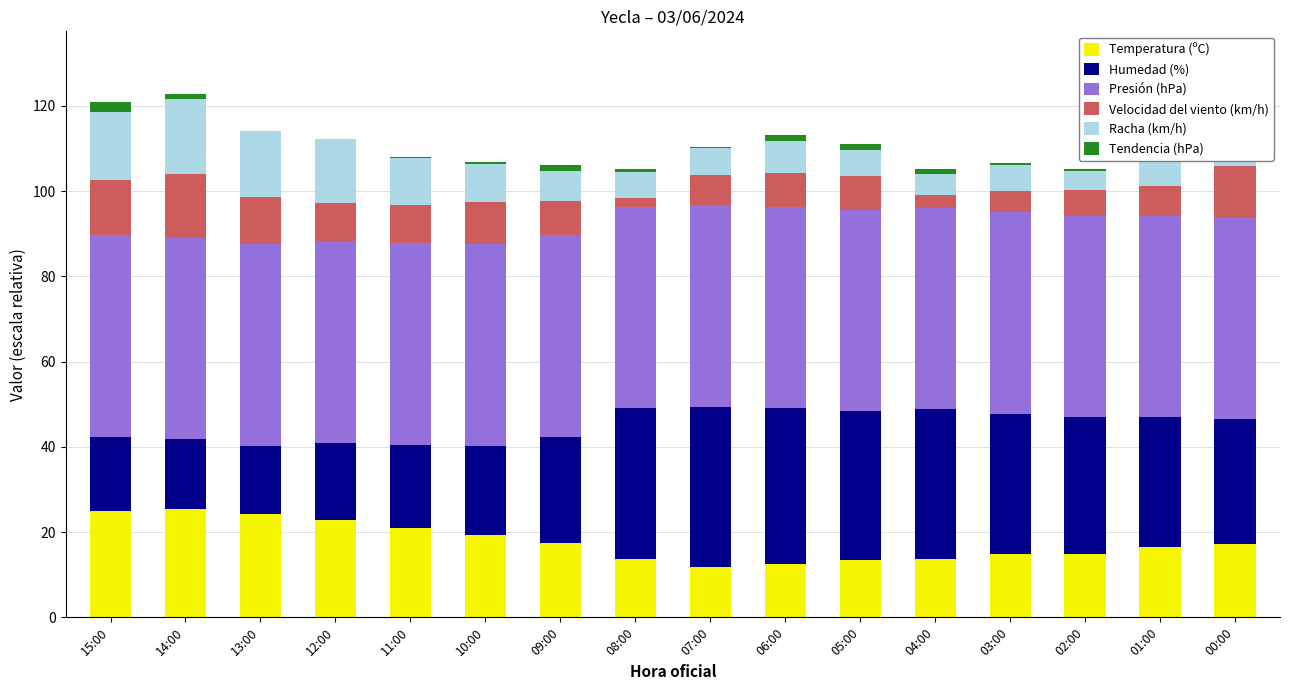

Are the bars horizontal?

No